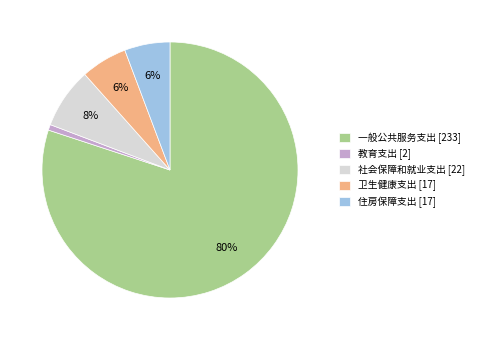

Between 一般公共服务支出 [233] and 住房保障支出 [17], which is larger?

一般公共服务支出 [233]